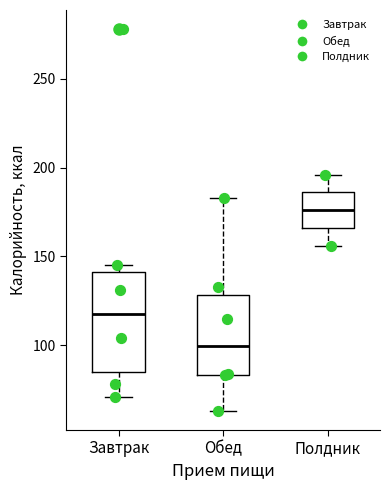

Which box is the tallest, from its lower edge to its upper edge?

Завтрак